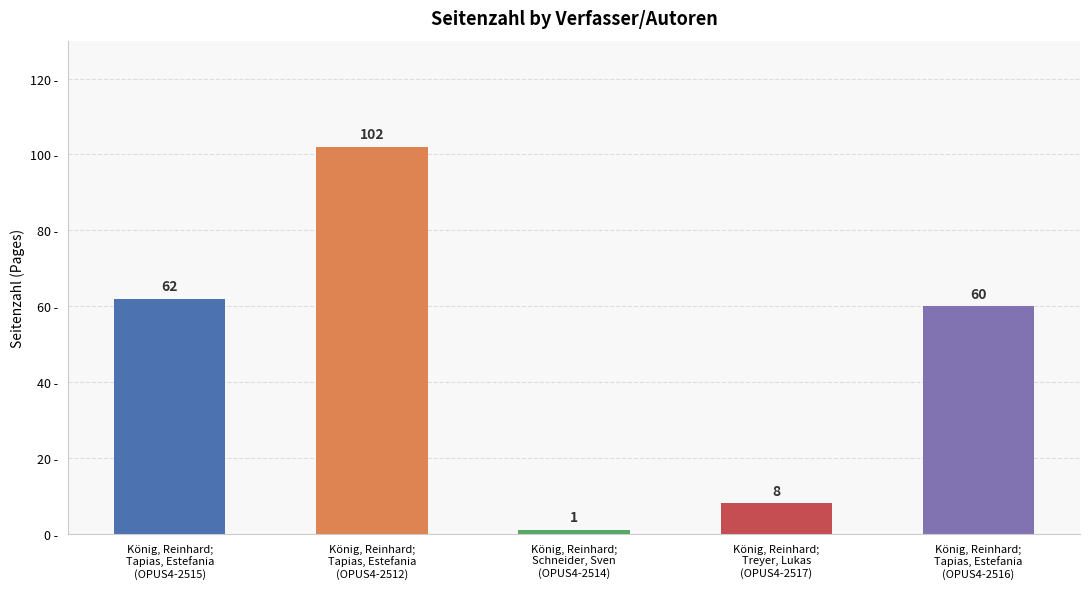

How many data points are less than 60?

2